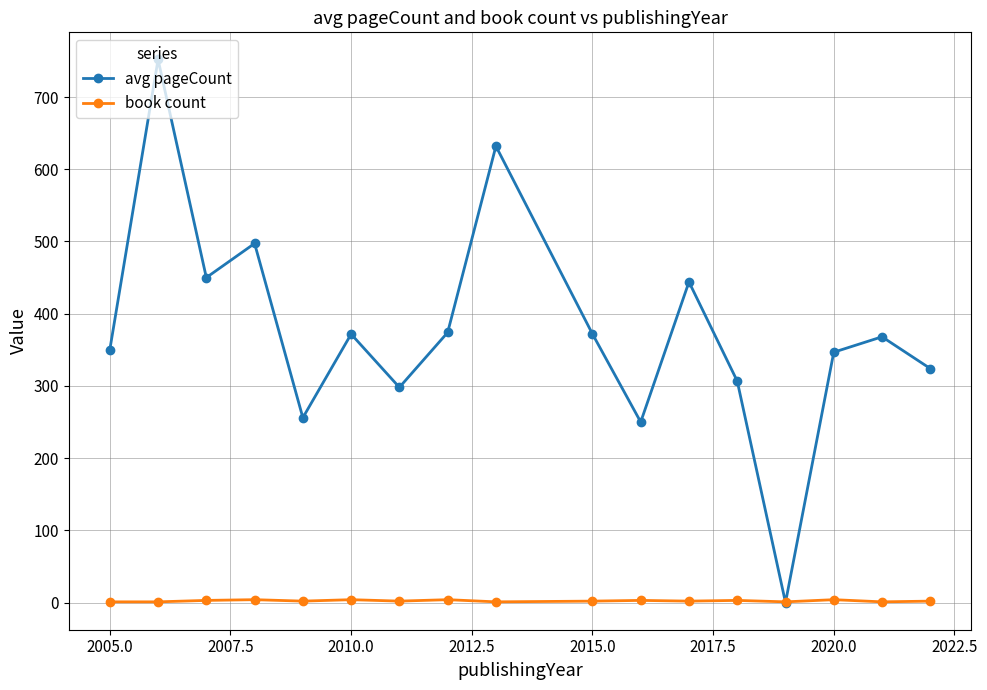

What is the difference between the second highest and second lowest values in the book count series?

3.0